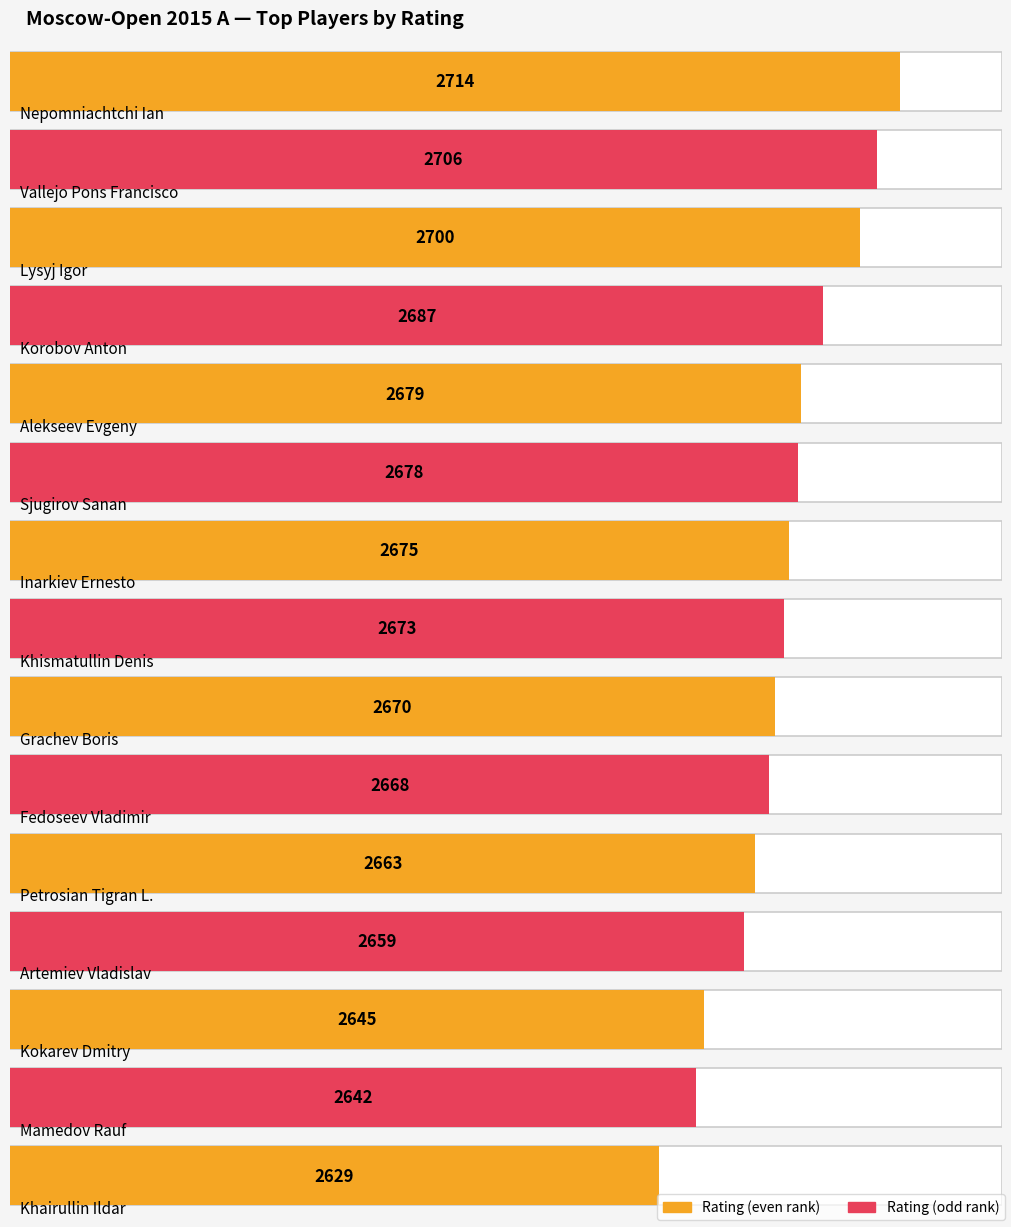

How many values exceed 2673?

7